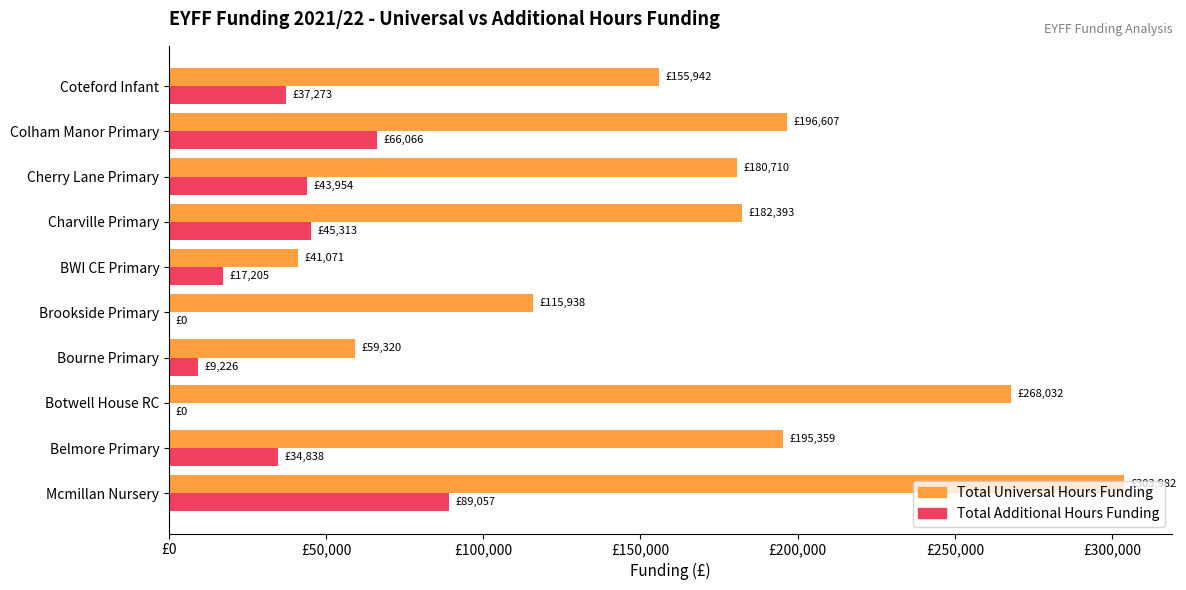

What are all the series names shown in the legend?

Total Universal Hours Funding, Total Additional Hours Funding